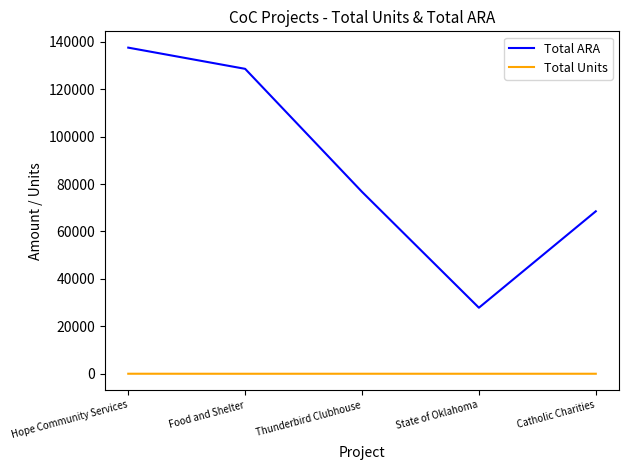

The Total Units series shows 0 at Food and Shelter. True or false?

True